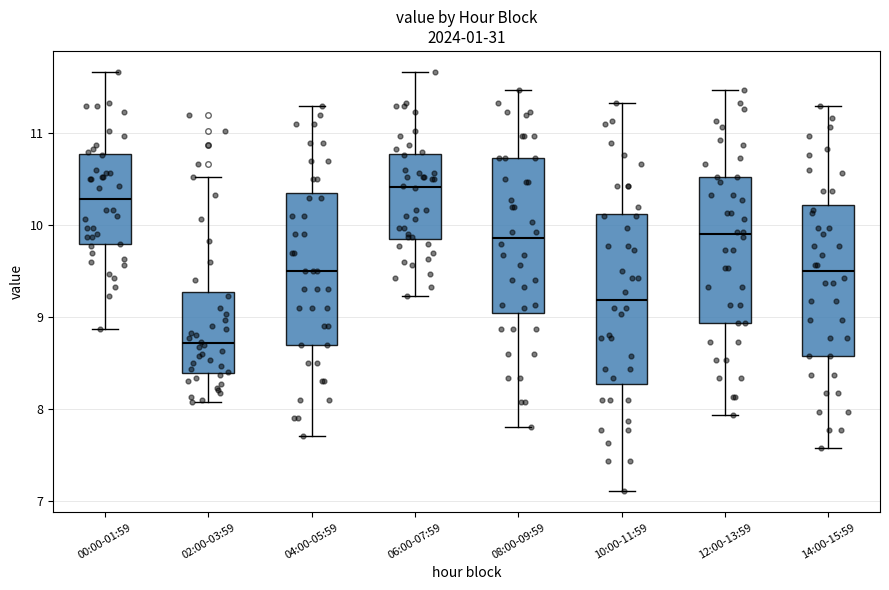

Reading left to right, transcribe this box plot: for each box, give where its median line is, the range the box spans, and where its two whiskers end, as read against the y-axis. The values are not printed on the chart, so give them approximately, as read against the axis.

00:00-01:59: median 10.3, box 9.8 to 10.8, whiskers 8.9 to 11.7
02:00-03:59: median 8.7, box 8.4 to 9.3, whiskers 8.1 to 10.5
04:00-05:59: median 9.5, box 8.7 to 10.4, whiskers 7.7 to 11.3
06:00-07:59: median 10.4, box 9.9 to 10.8, whiskers 9.2 to 11.7
08:00-09:59: median 9.9, box 9.0 to 10.7, whiskers 7.8 to 11.5
10:00-11:59: median 9.2, box 8.3 to 10.1, whiskers 7.1 to 11.3
12:00-13:59: median 9.9, box 8.9 to 10.5, whiskers 7.9 to 11.5
14:00-15:59: median 9.5, box 8.6 to 10.2, whiskers 7.6 to 11.3